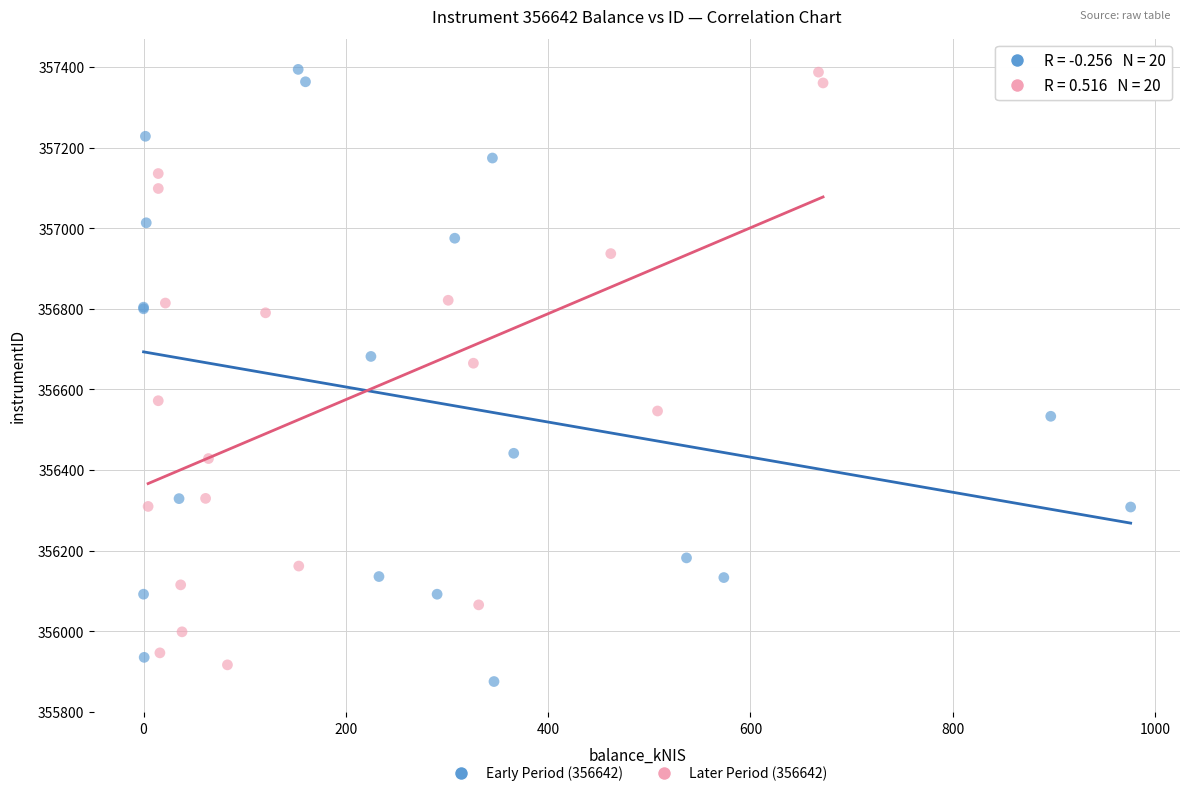

Which series has the largest Y range (max minus min)?

Early Period (356642)